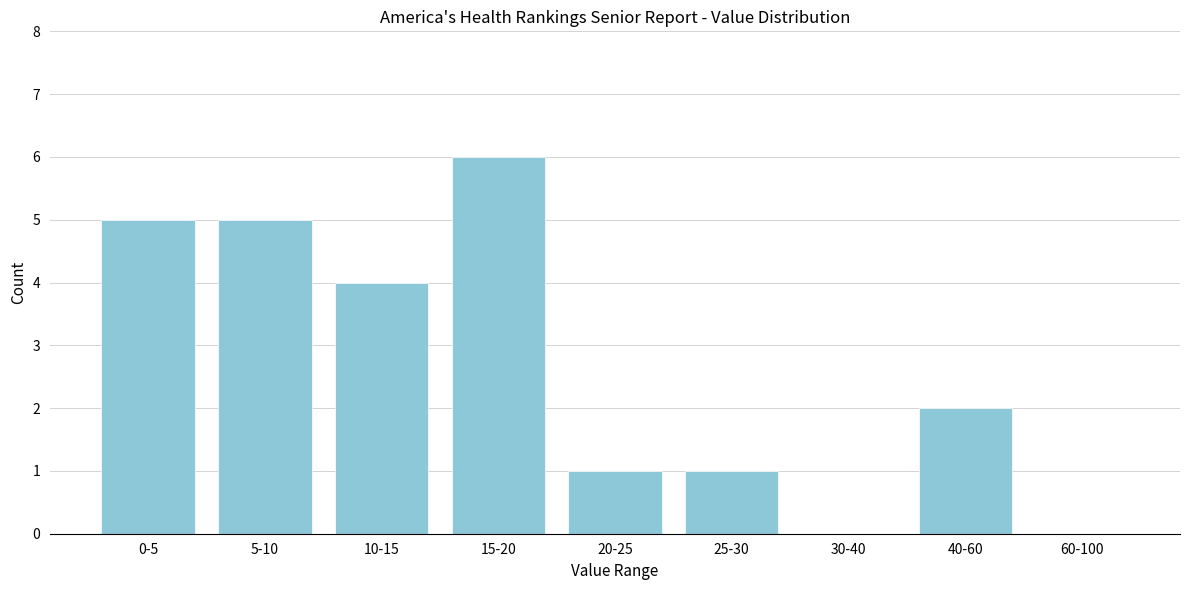

Reading left to right, transcribe all the data shown in this chart.

0-5=5	5-10=5	10-15=4	15-20=6	20-25=1	25-30=1	30-40=0	40-60=2	60-100=0